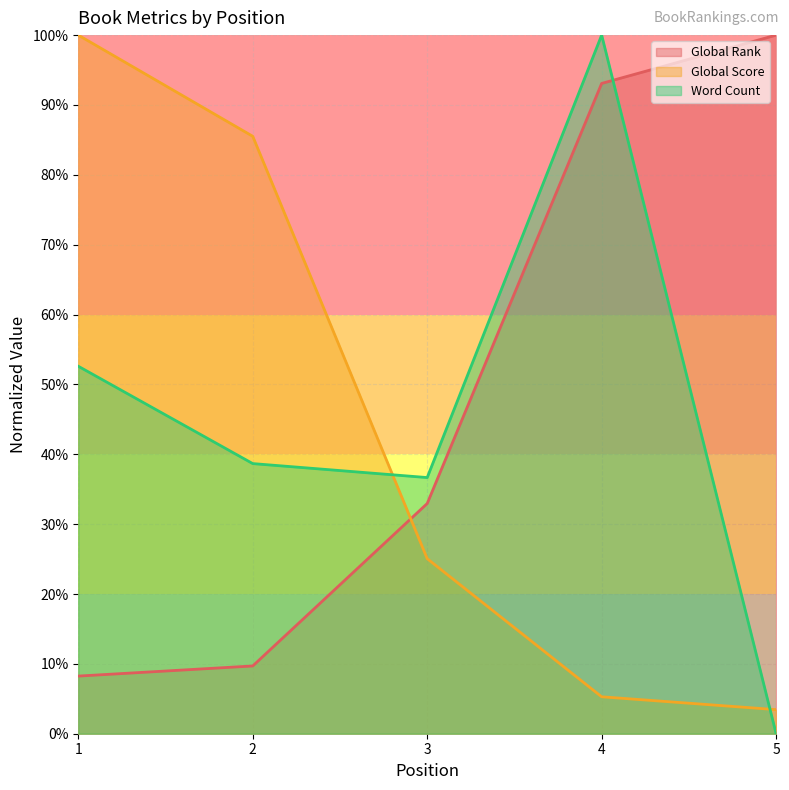

Reading left to right, what are all the values shown in this chart?

Global Rank: 0.1	0.1	0.3	0.9	1.0
Global Score: 1.0	0.9	0.3	0.1	0.0
Word Count: 0.5	0.4	0.4	1.0	0.0